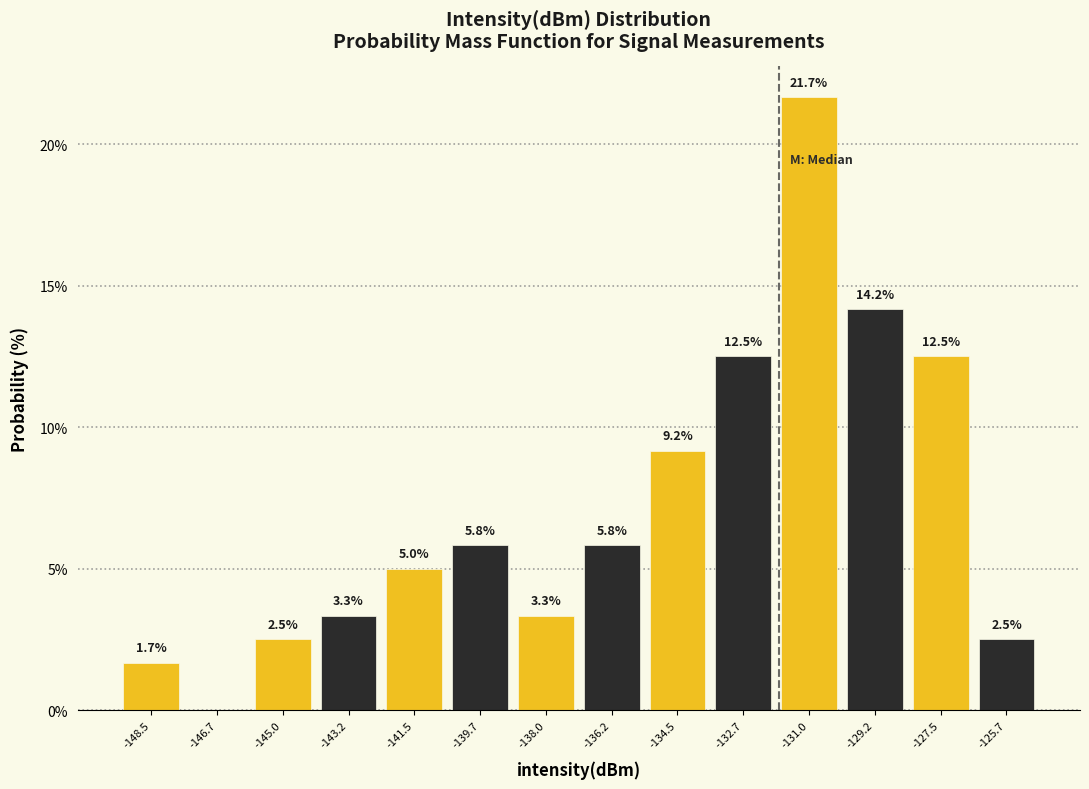

Which range on the x-axis has the tallest bar?

-131.8 to -130.0